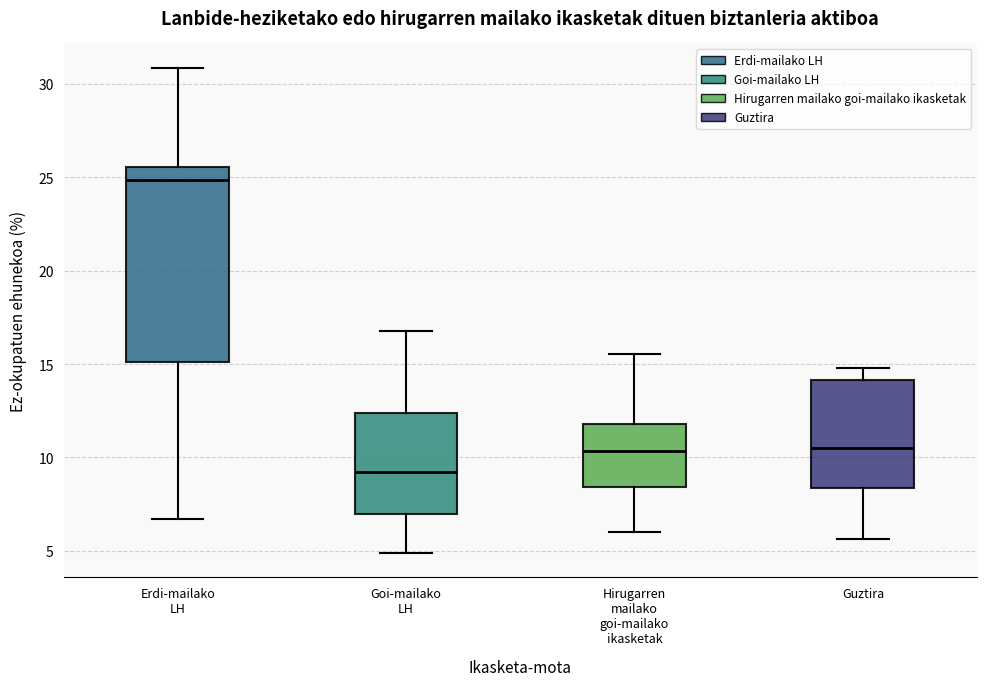

Comparing the boxes themselves (not the whiskers), which one is the tallest?

Erdi-mailako LH